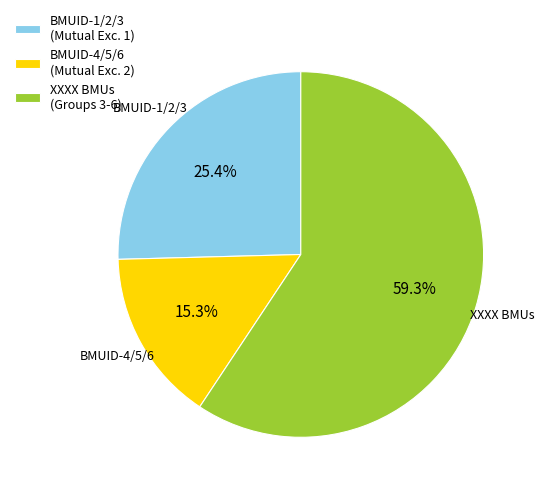

How many segments does this pie chart have?

3